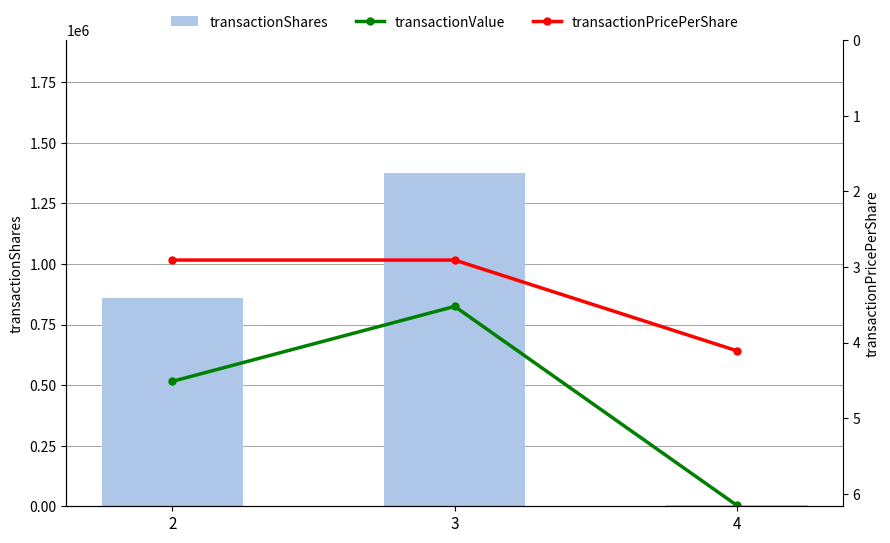

Read the transactionShares value at 3.

1374571